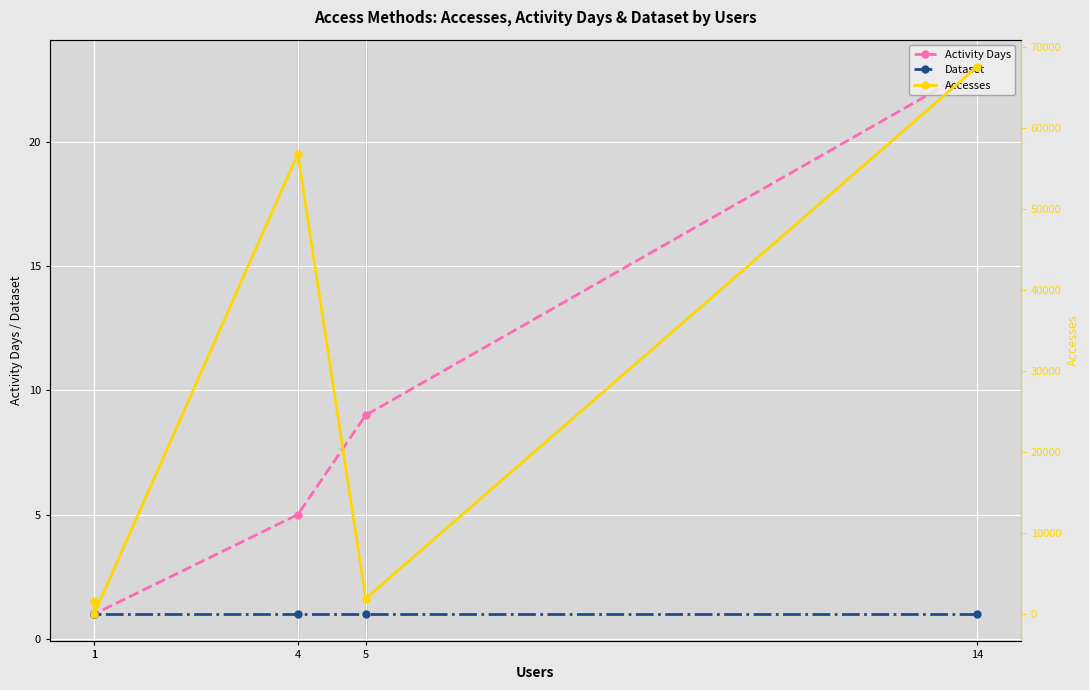

True or false: Dataset has a value of 1 at 4.

True